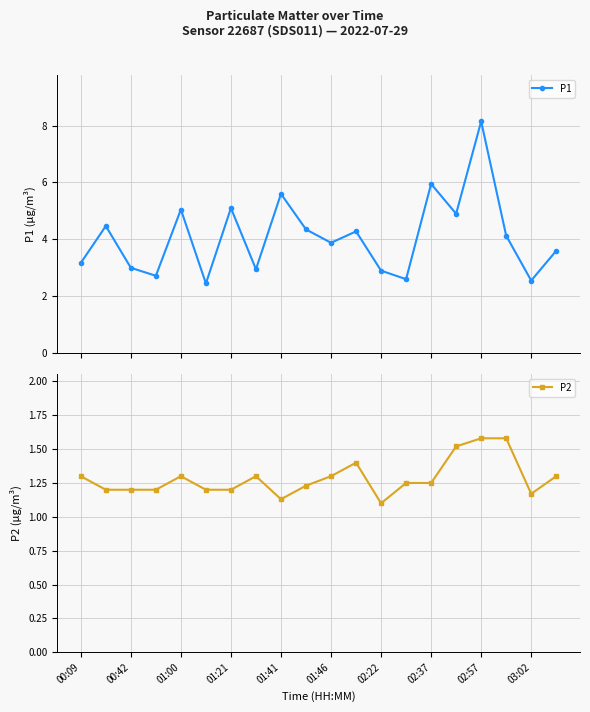

What is the maximum value for P1?

8.2